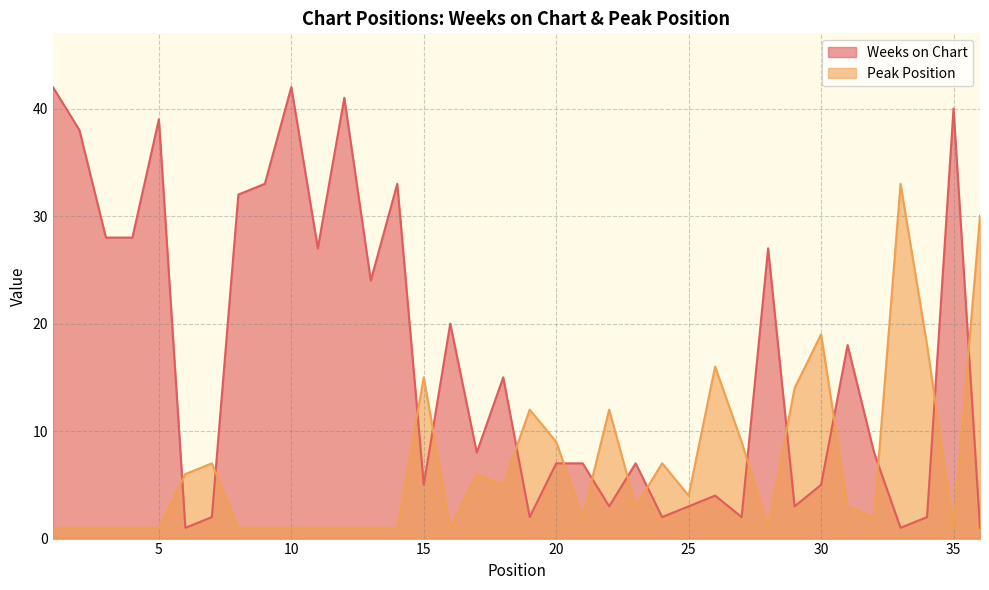

List the series in order of their peak value, highest first.

Weeks on Chart, Peak Position